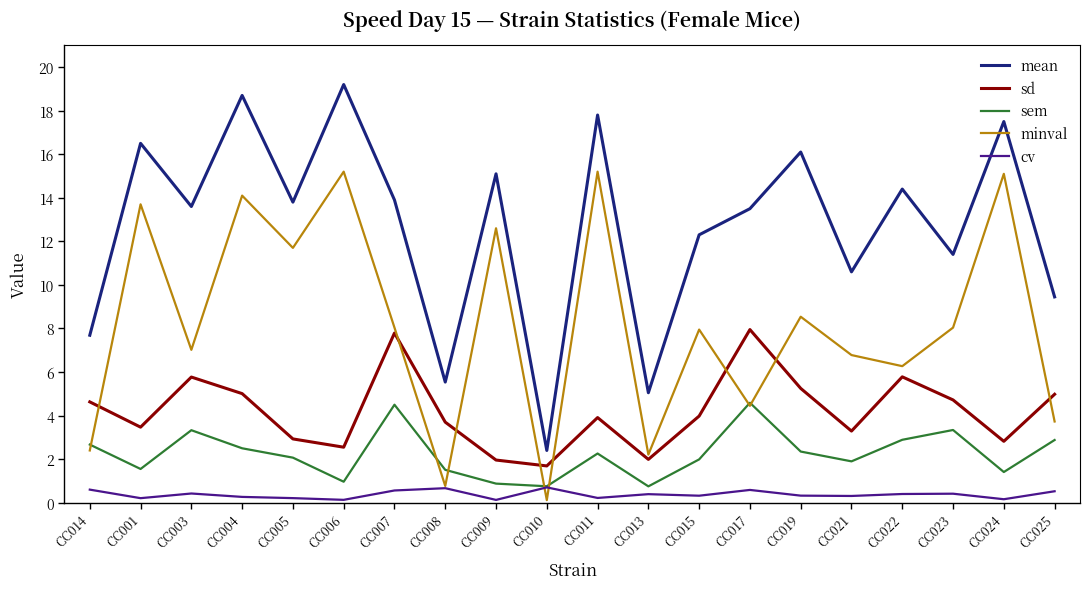

Is the value of cv at CC021 greater than the value of minval at CC017?

No